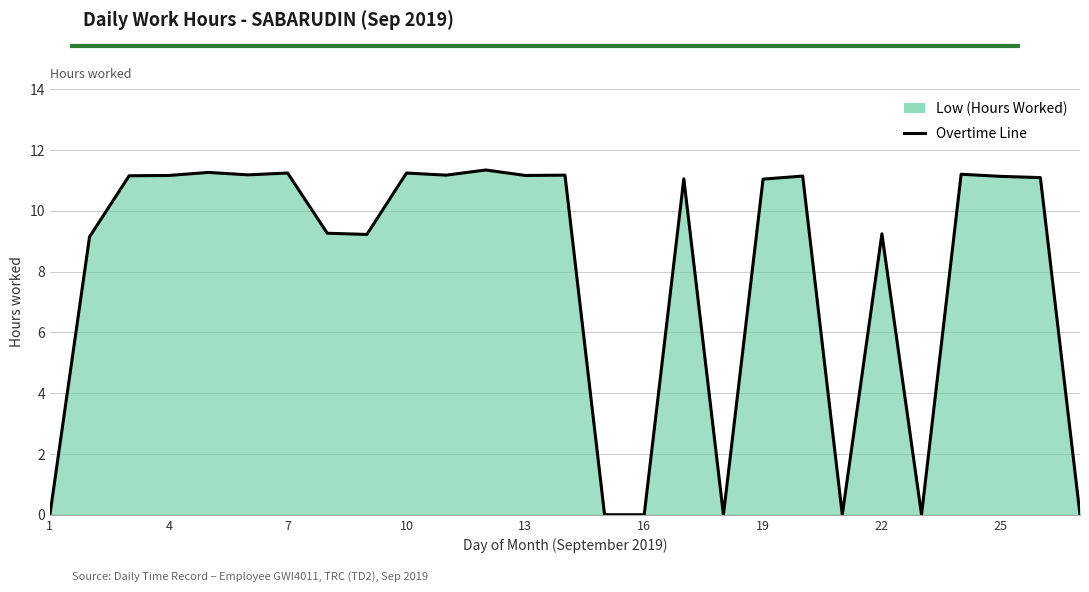

True or false: the data has more than 0 interior local peaks.

True